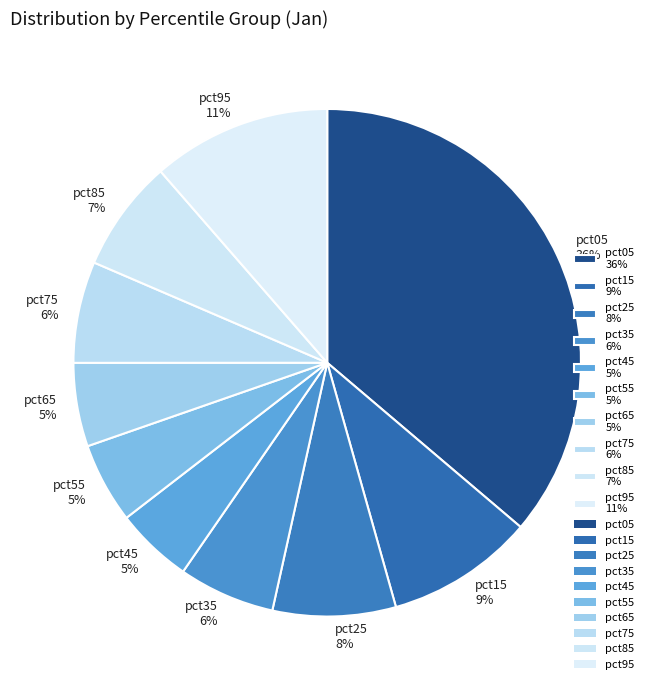

Which slice is the largest?

pct05